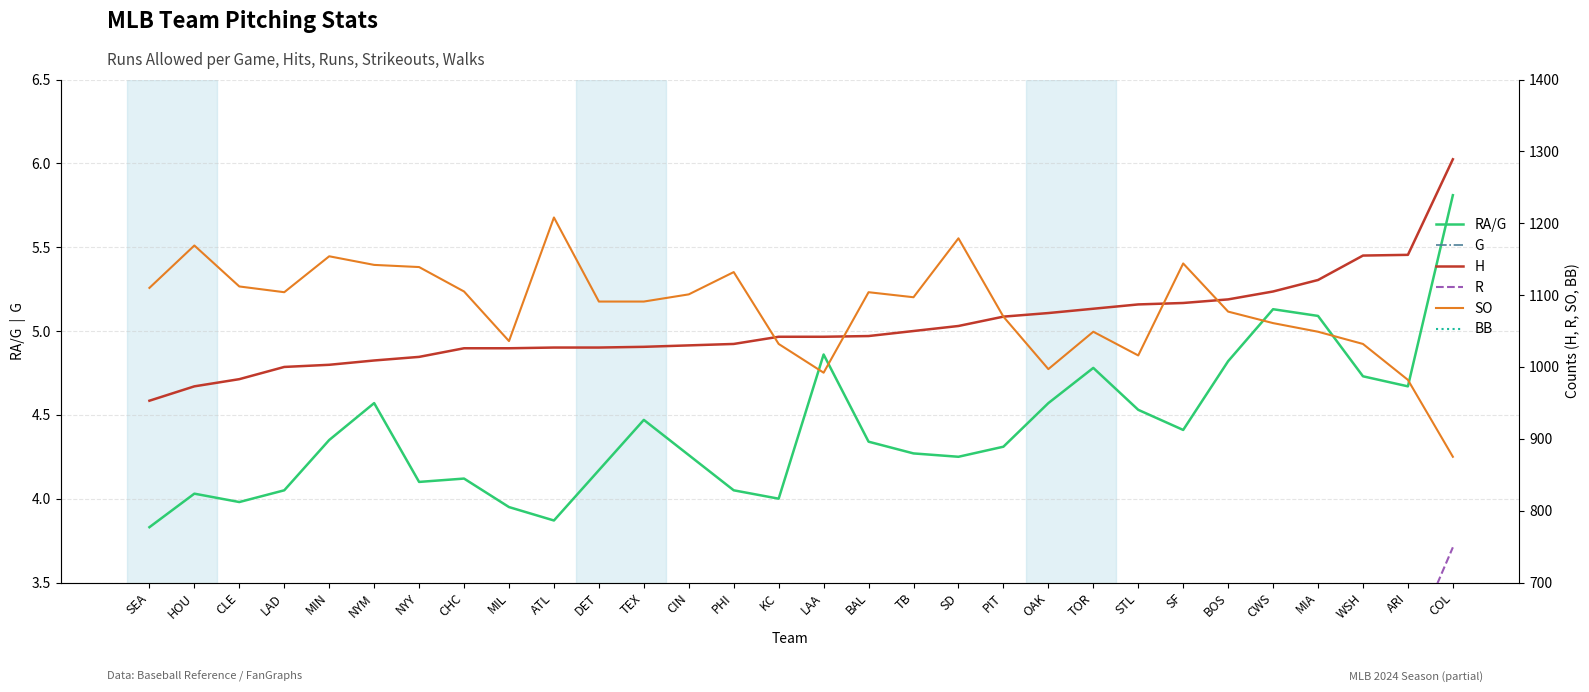

True or false: H and G cross at least once.

False